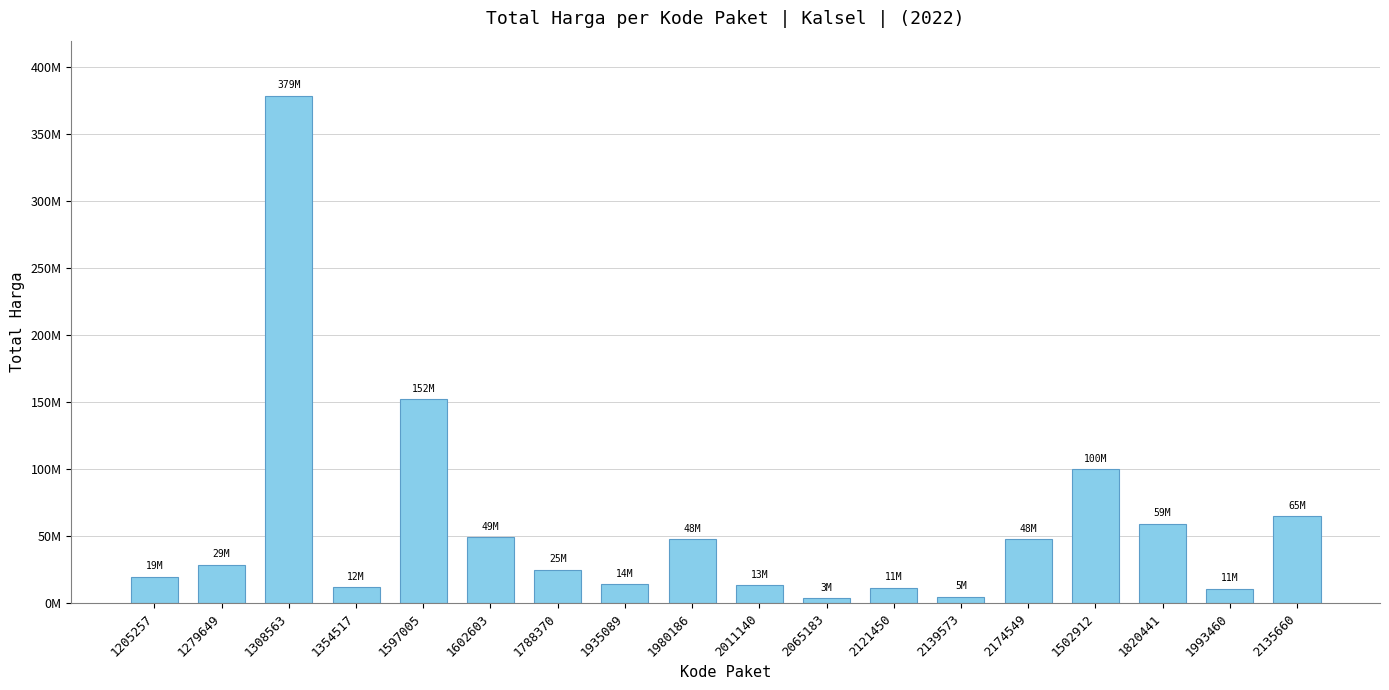

Reading right to left, extract all data points from this chart.

65000000	11100000	59375000	100000000	48140000	5093000	11800000	3825000	13442000	48140000	14400000	25200000	49478000	152477000	12000000	379075000	29000000	19950000